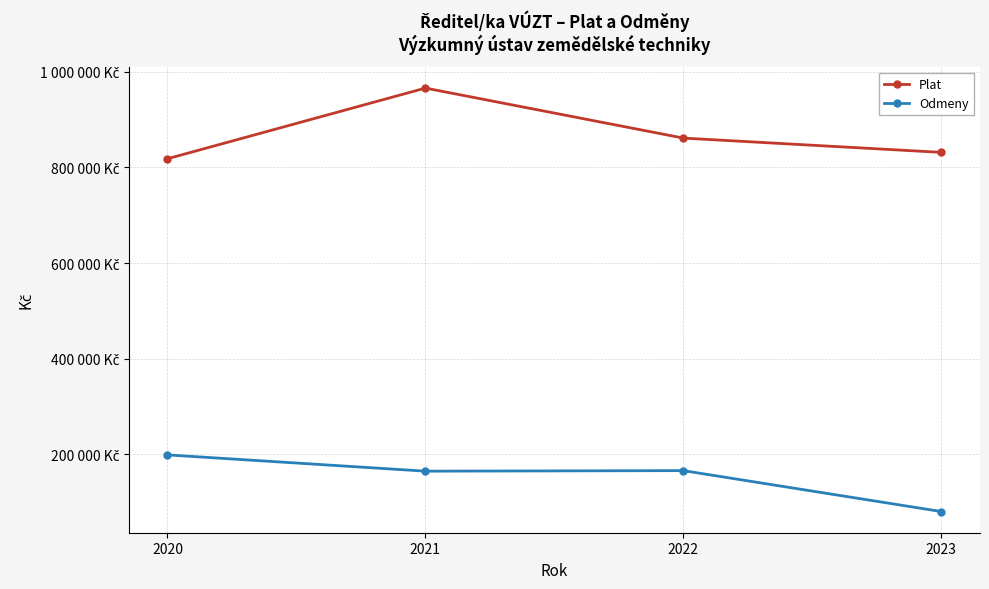

The value of Odmeny at 2022 is 86295. True or false?

False